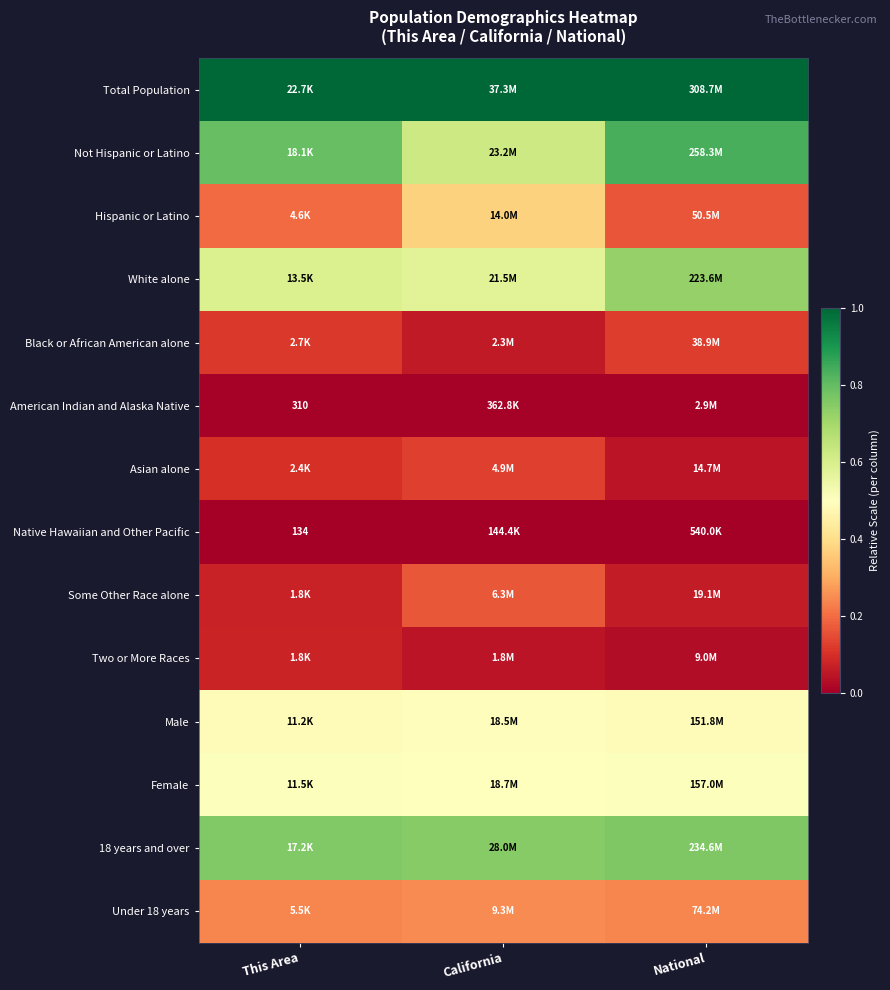

The Black or African American alone series shows 0.1 at California. True or false?

False